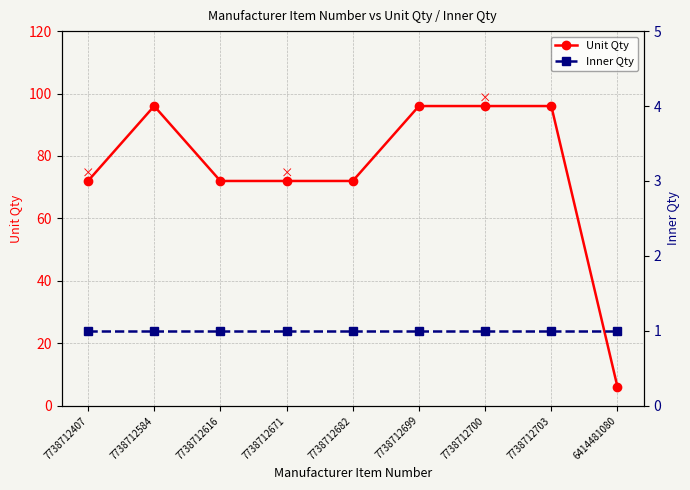

Does the chart display data point markers on the line(s)?

Yes